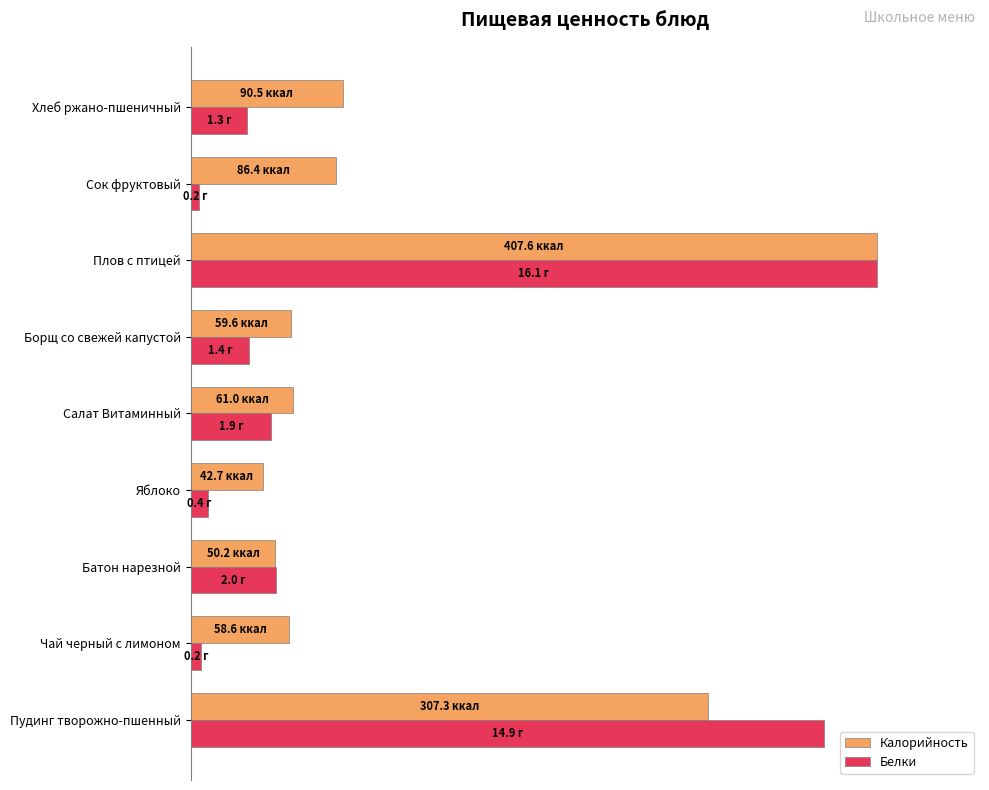

What are all the series names shown in the legend?

Калорийность, Белки